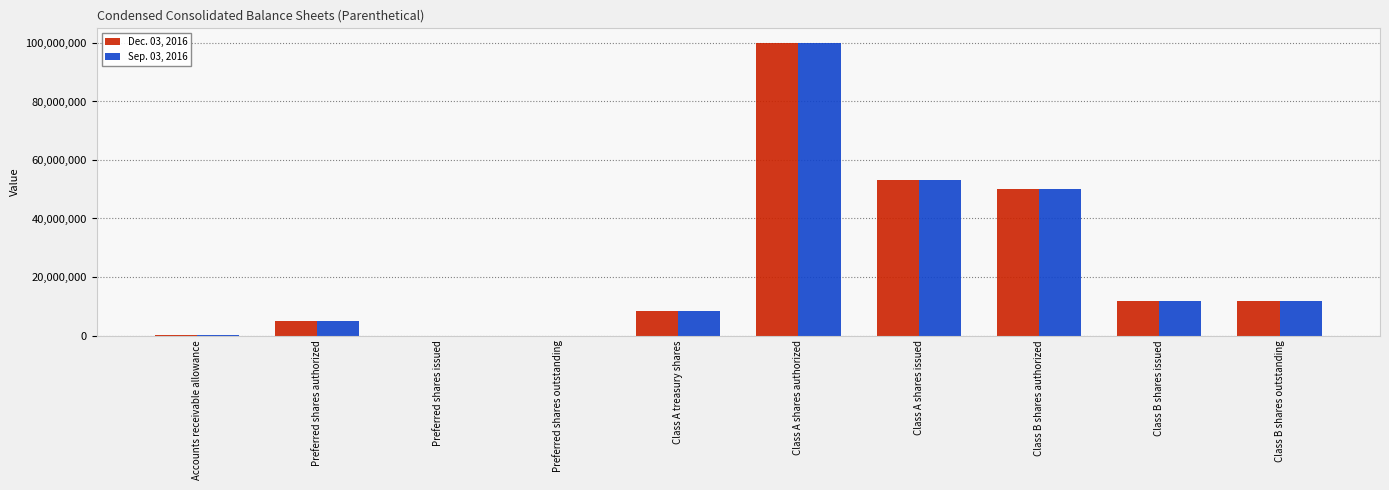

At which category is the sum across all series the highest?

Class A shares authorized